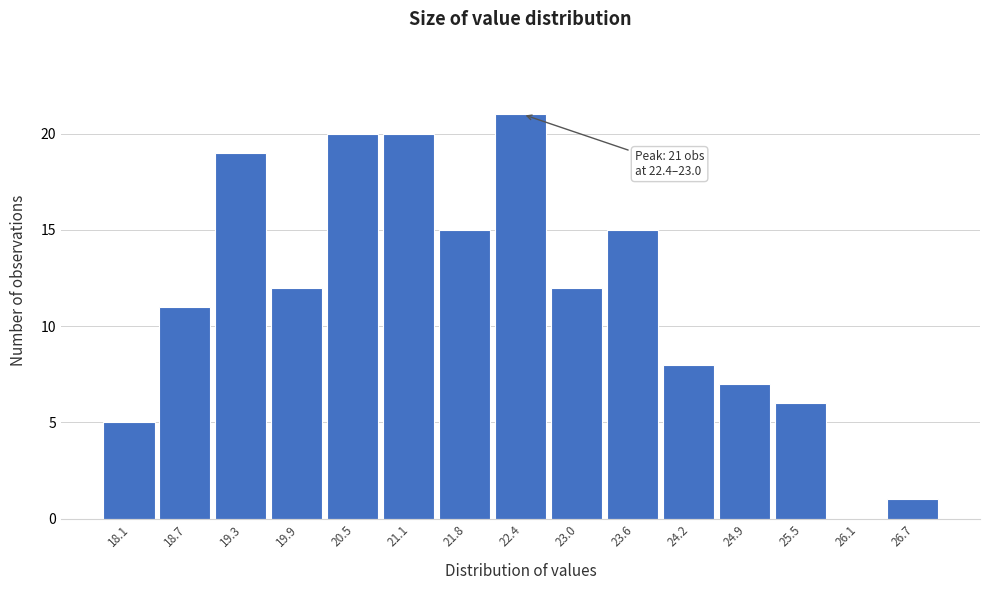

Reading left to right, extract all data points from this chart.

18.1=5	18.7=11	19.3=19	19.9=12	20.5=20	21.1=20	21.8=15	22.4=21	23.0=12	23.6=15	24.2=8	24.9=7	25.5=6	26.1=0	26.7=1